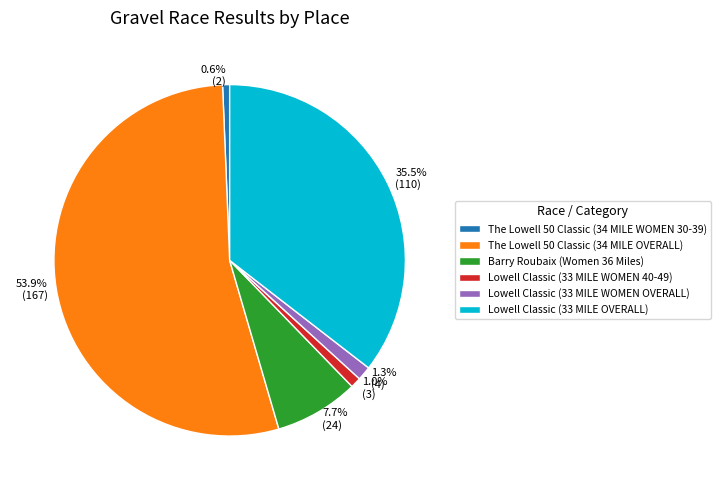

How many segments does this pie chart have?

6